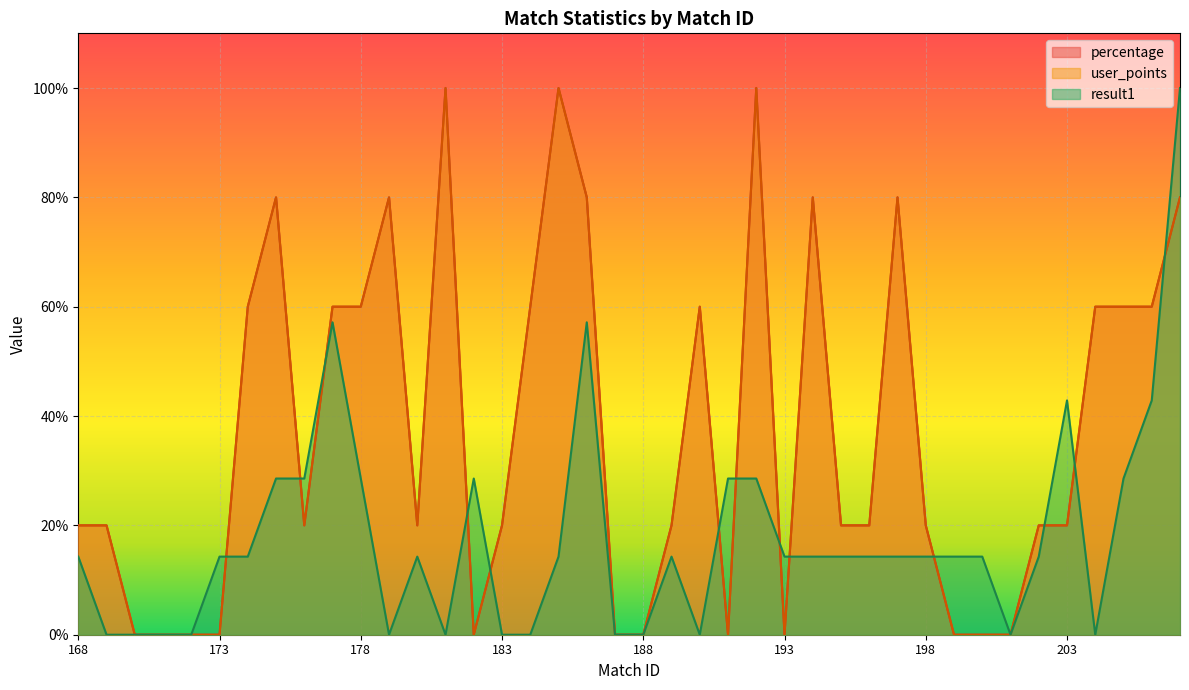

Which series changed the most between 181 and 188?

user_points